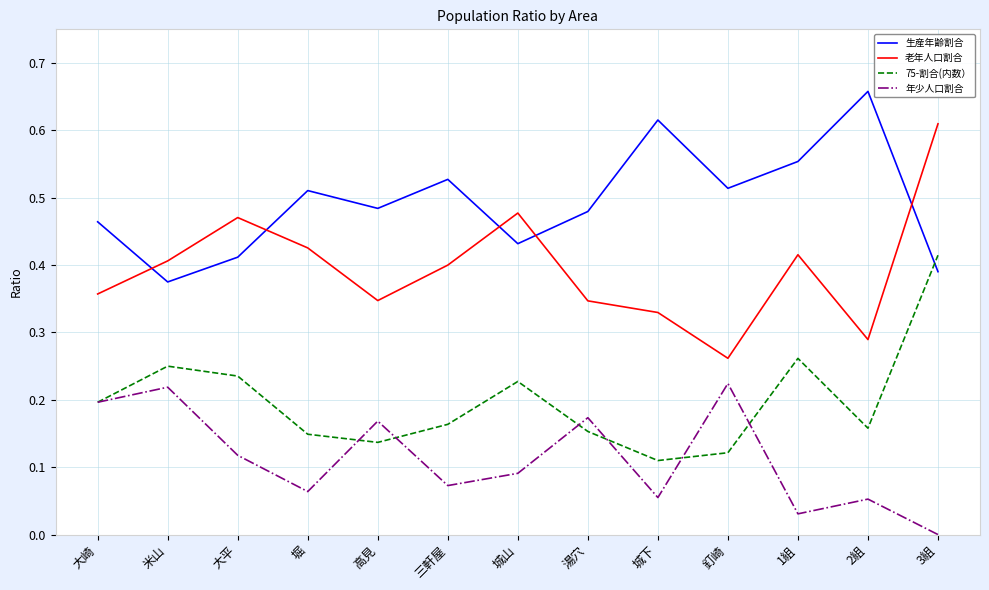

The 生産年齢割合 series shows 0.7 at 釘崎. True or false?

False